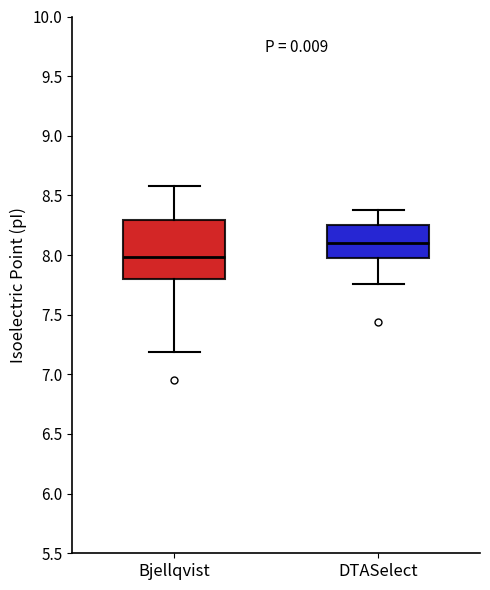

Which box is the tallest, from its lower edge to its upper edge?

Bjellqvist